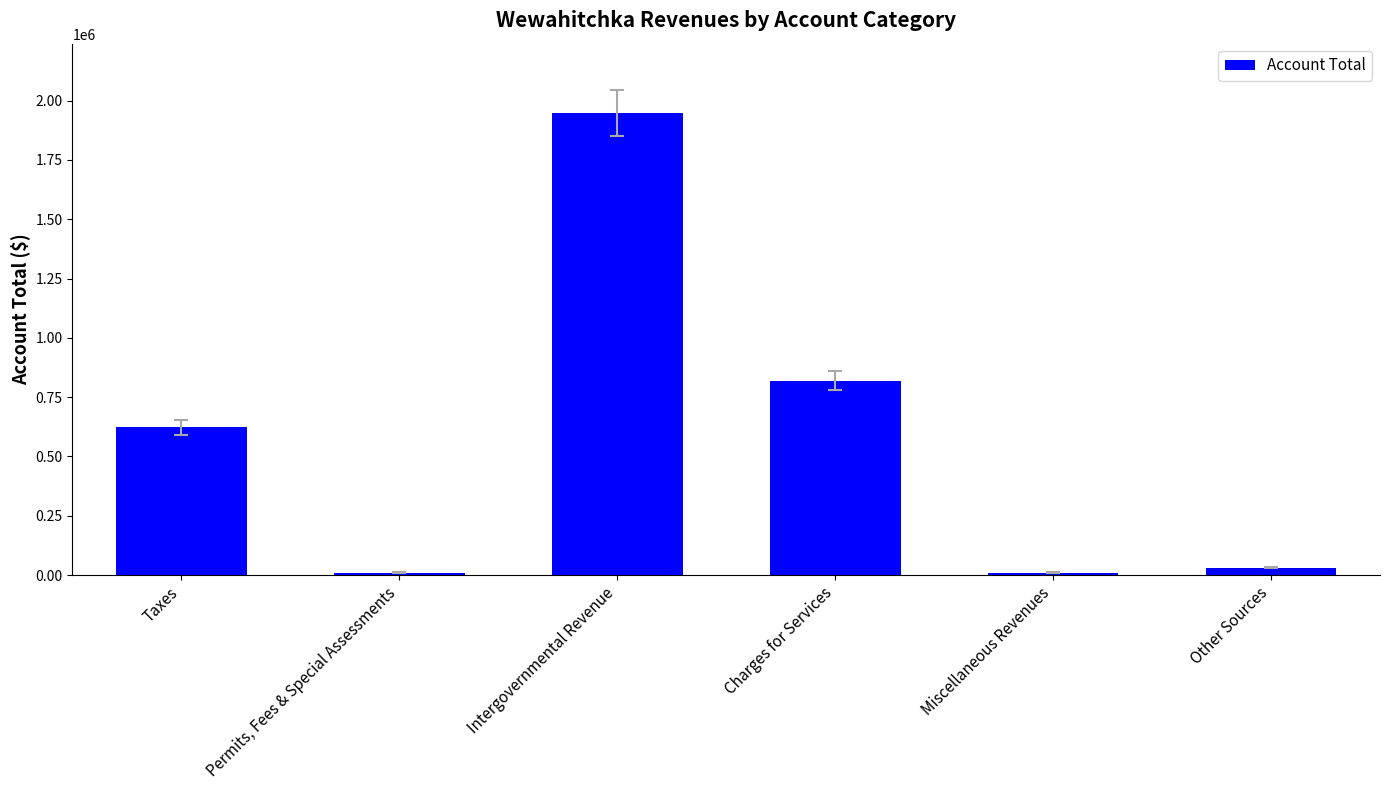

What is the difference between the values at Permits, Fees & Special Assessments and Other Sources?

20565